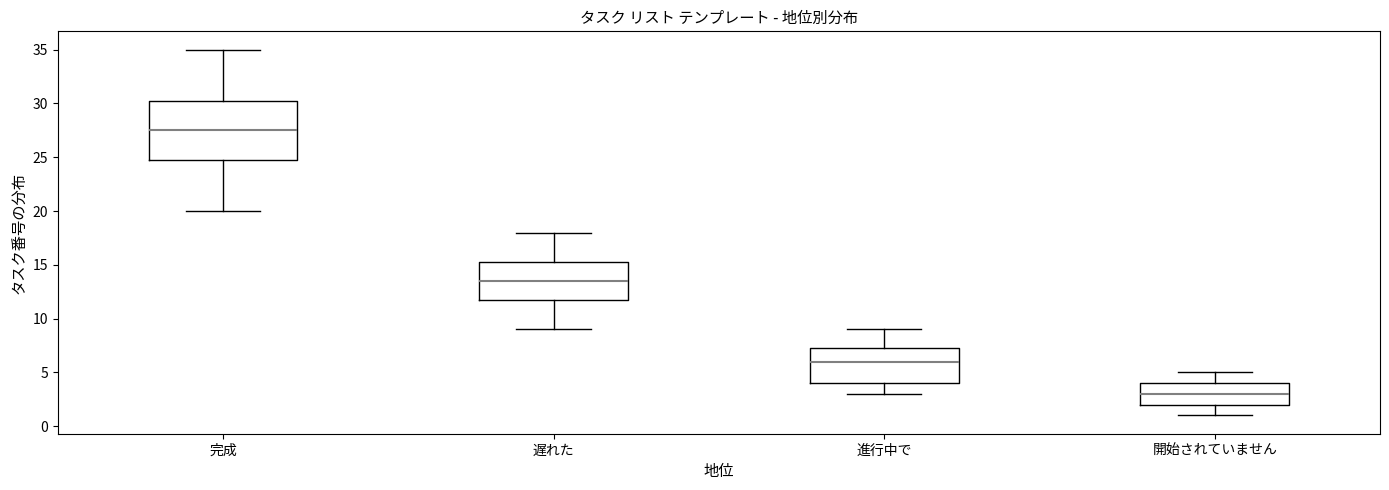

Where does the upper whisker of the box for 完成 end on the y-axis? The values are not printed on the chart, so give them approximately, as read against the axis.

35.0